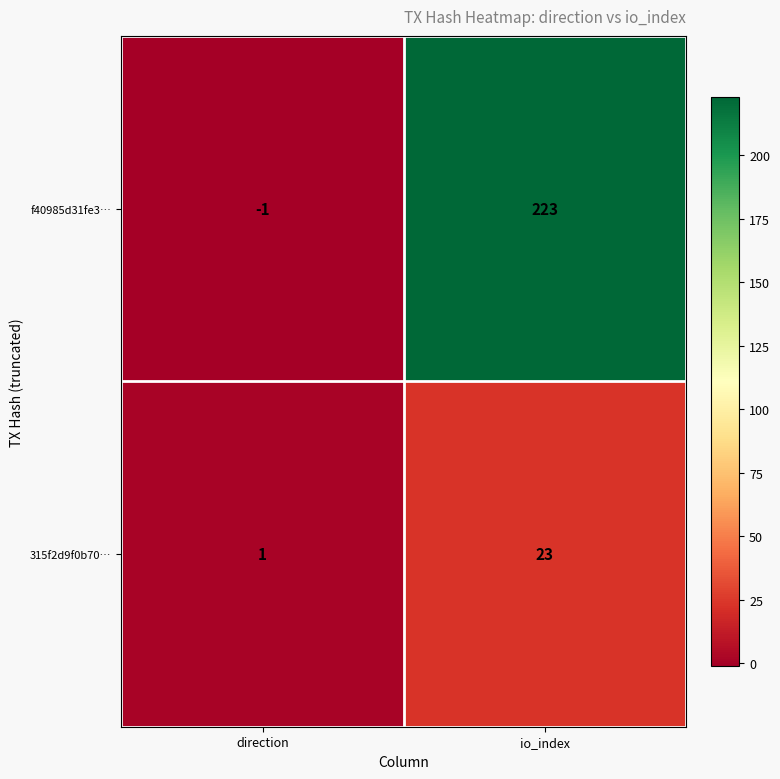

What is the maximum value shown in the chart?

223